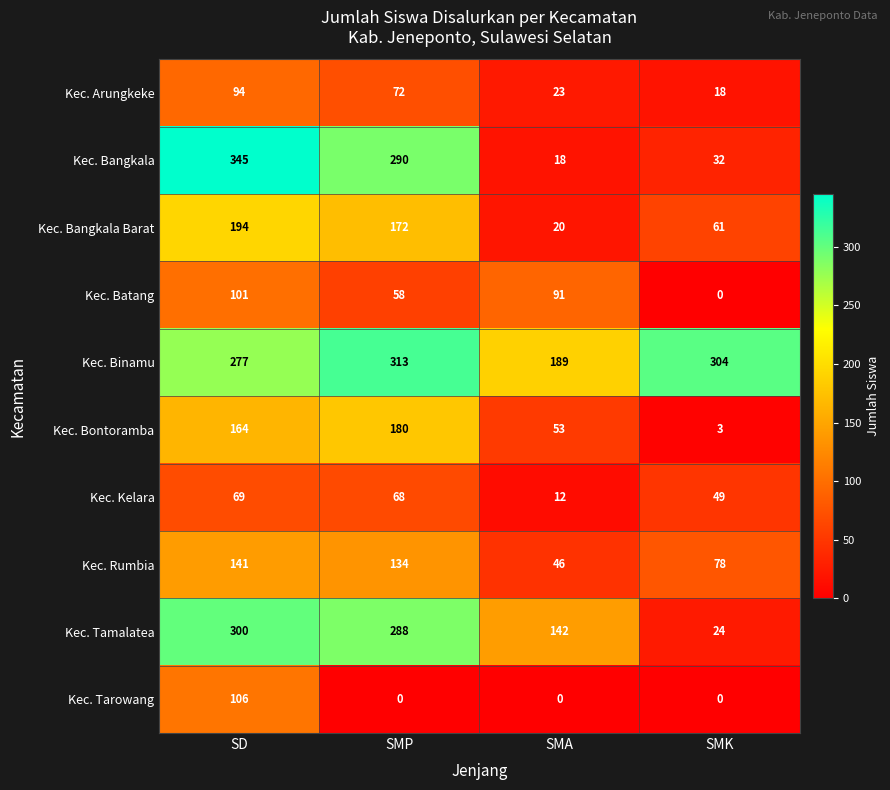

How many positive values does the Kec. Batang series have?

3